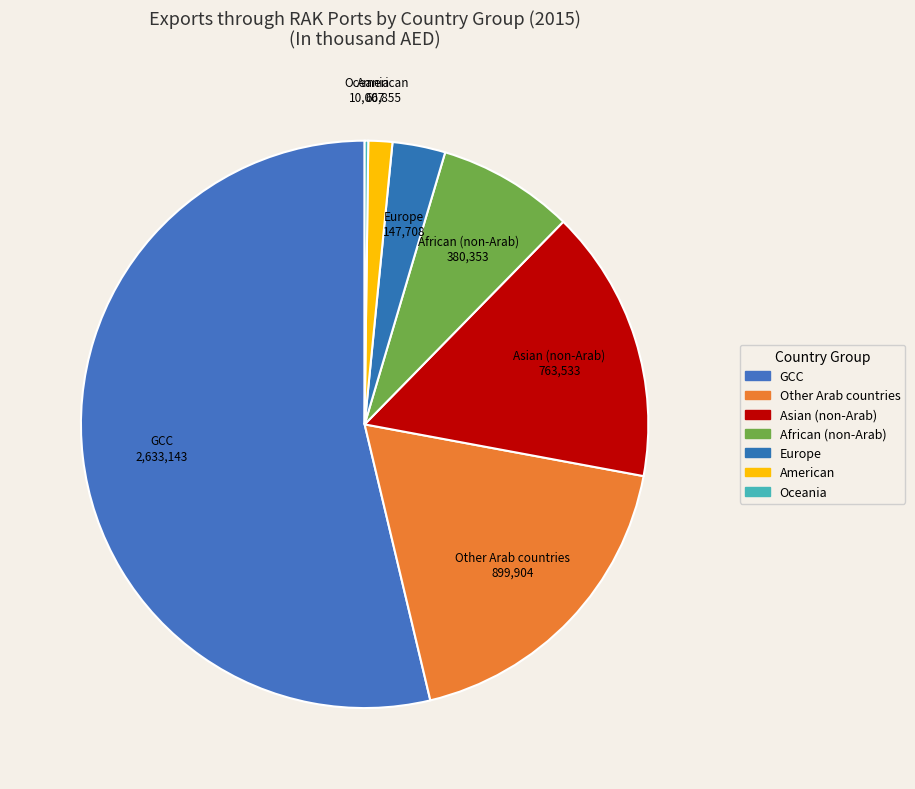

What is the ratio of the value at American to the value at Europe?

0.5